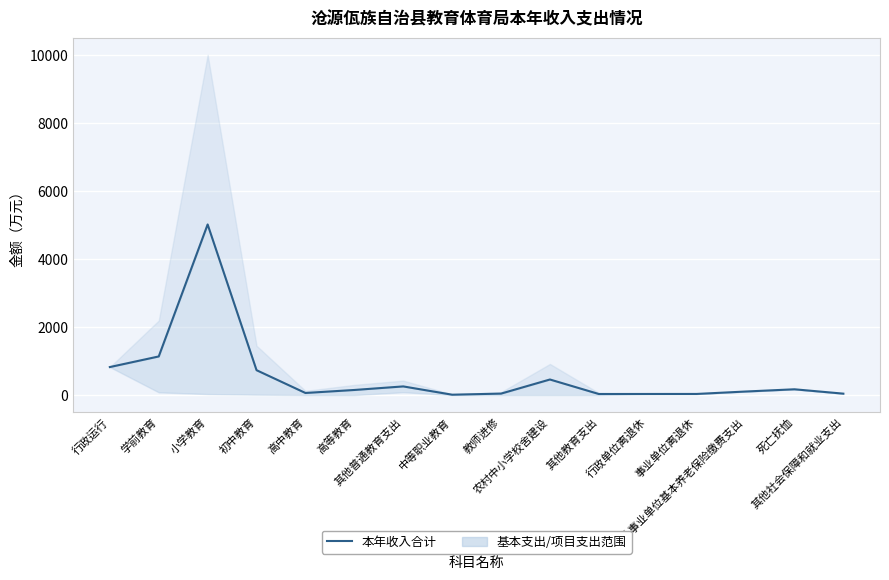

What position from the right is 行政运行?

16